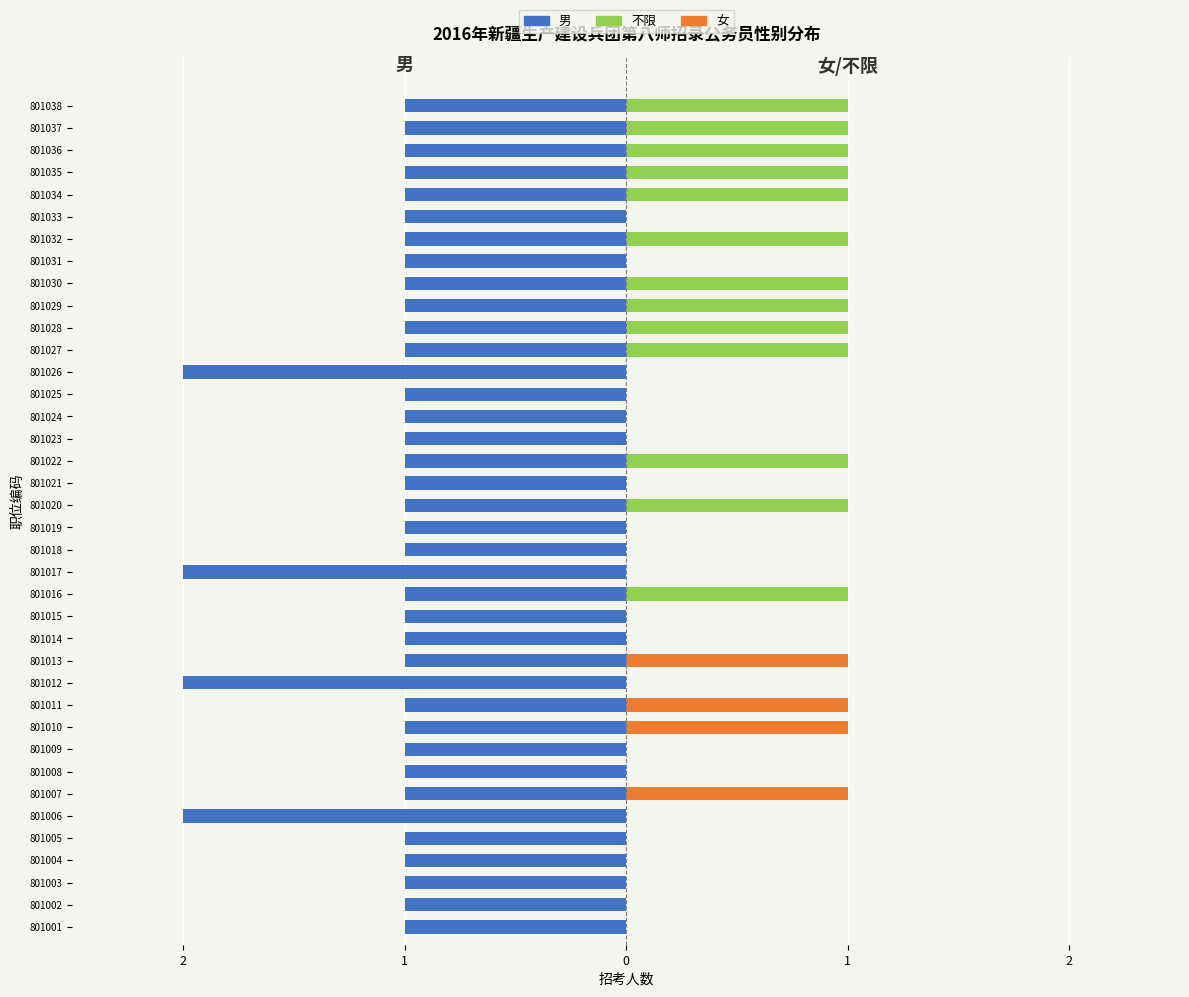

Which series changed the most between 801002 and 801030?

不限